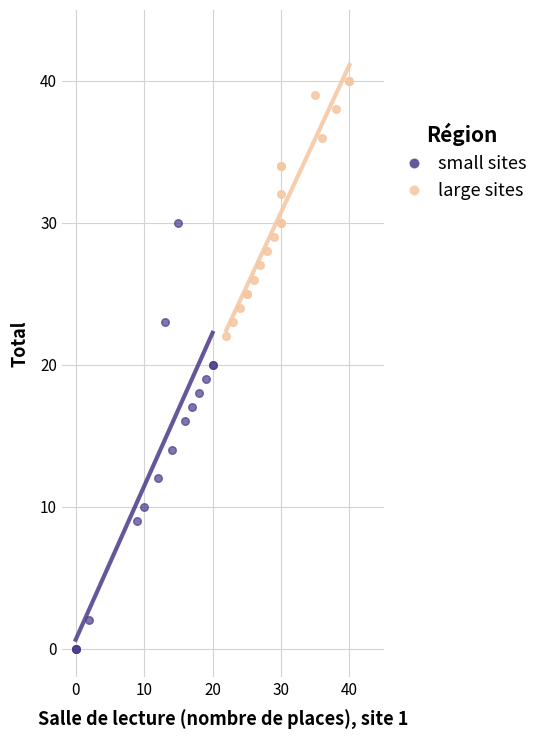

Which series contains the highest Y value?

large sites